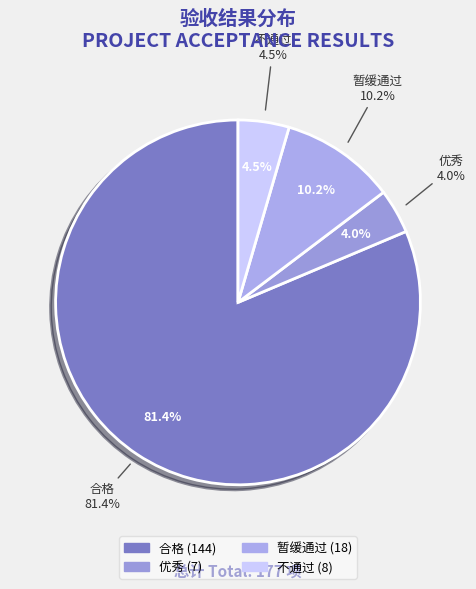

To the nearest percent, what is the difference between the largest and smallest slice percentages?

77%